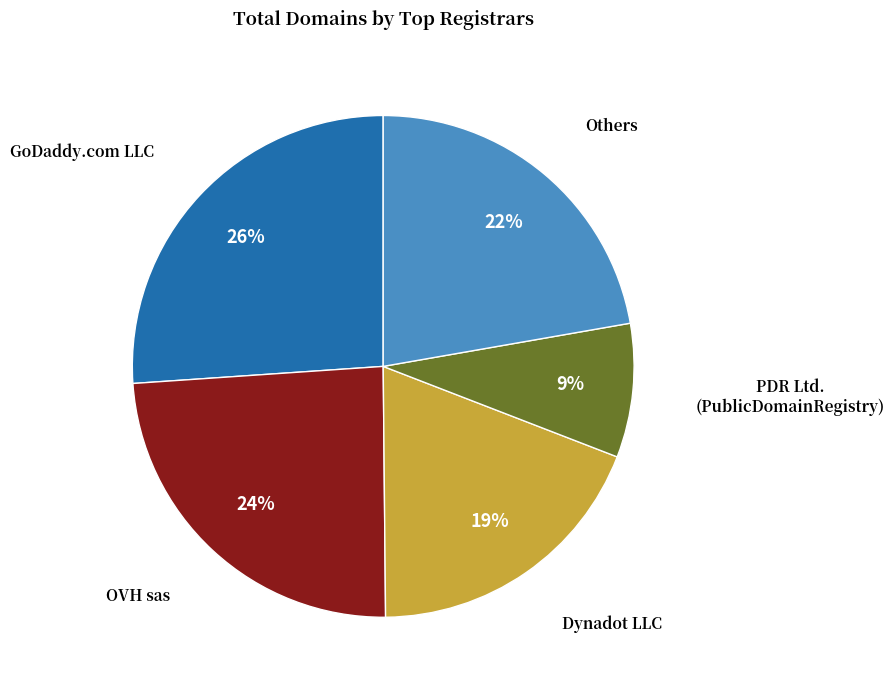

To the nearest percent, what is the average slice percentage?

20%